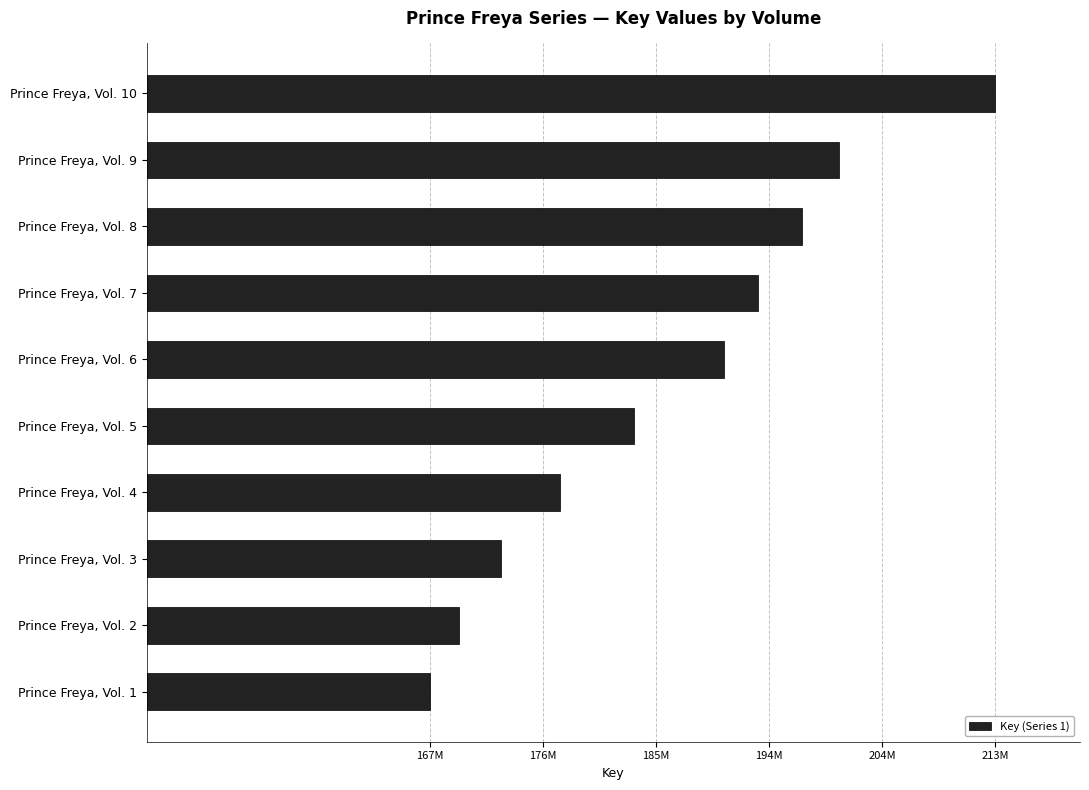

Does the chart contain any negative values?

No